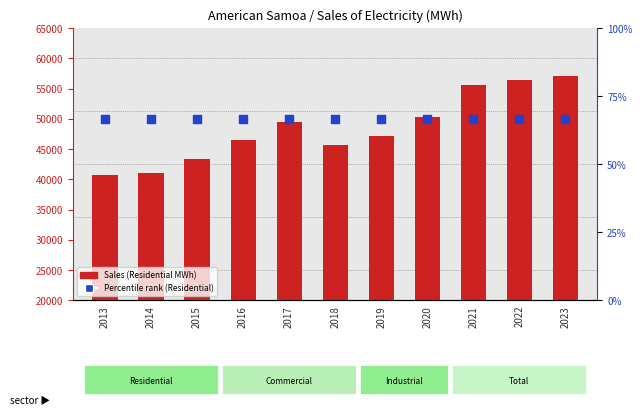

At which category is the sum across all series the highest?

2023